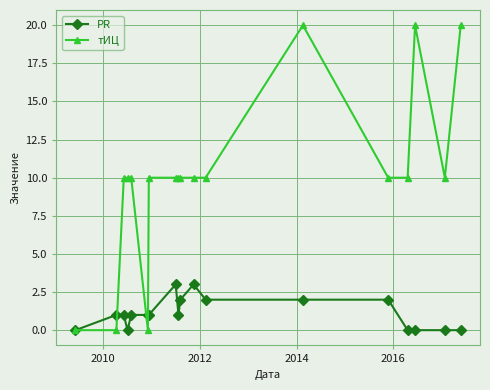

Which series has the largest total across all categories?

тИЦ